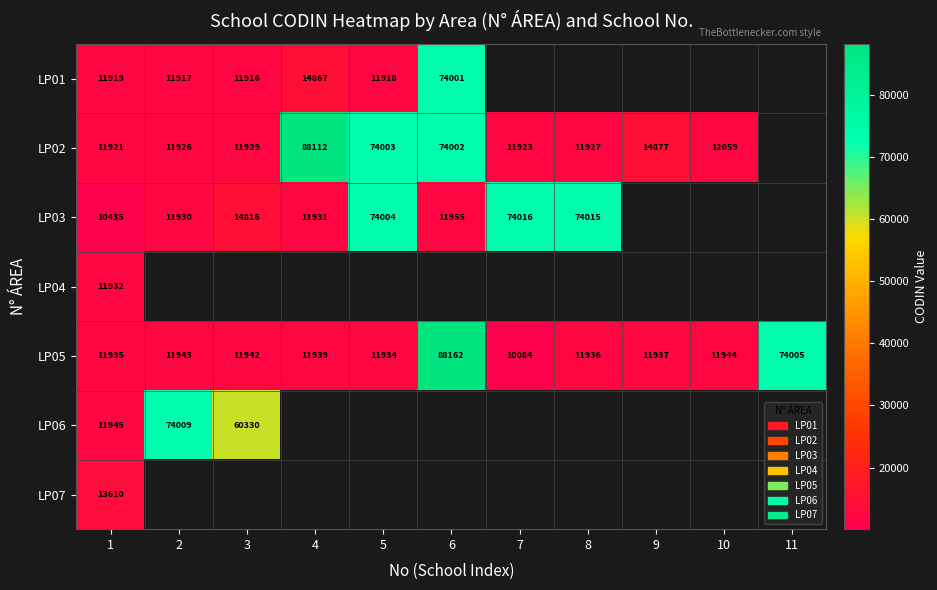

True or false: LP03 has a value of 74004 at 5.

True